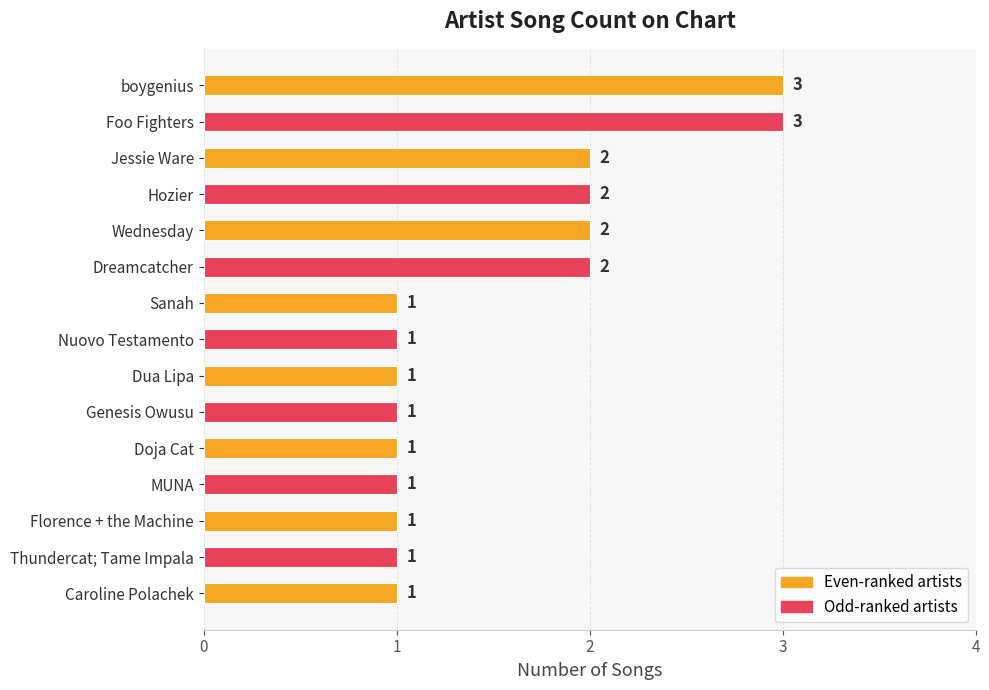

What is the label of the 6th bar from the top?

Dreamcatcher